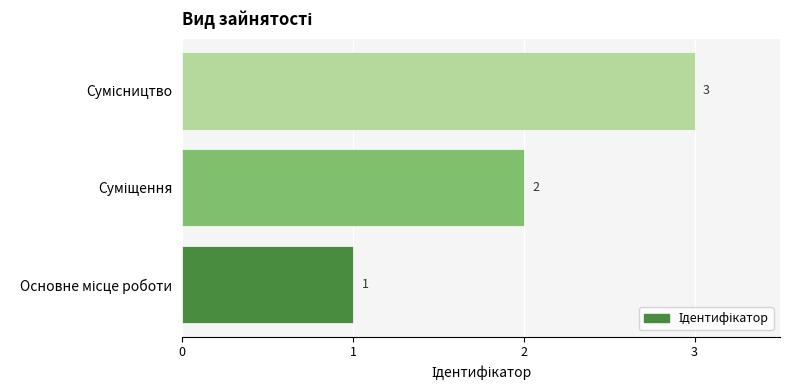

Are the bars horizontal?

Yes